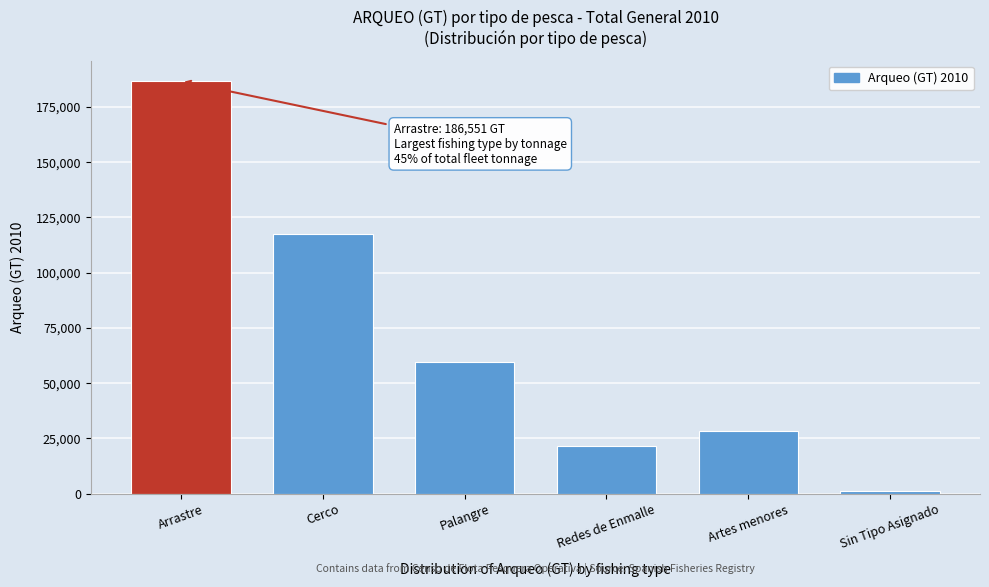

Reading left to right, list all the values displayed in this chart.

186551.4	117510.5	59517.4	21610.2	28107.4	971.8